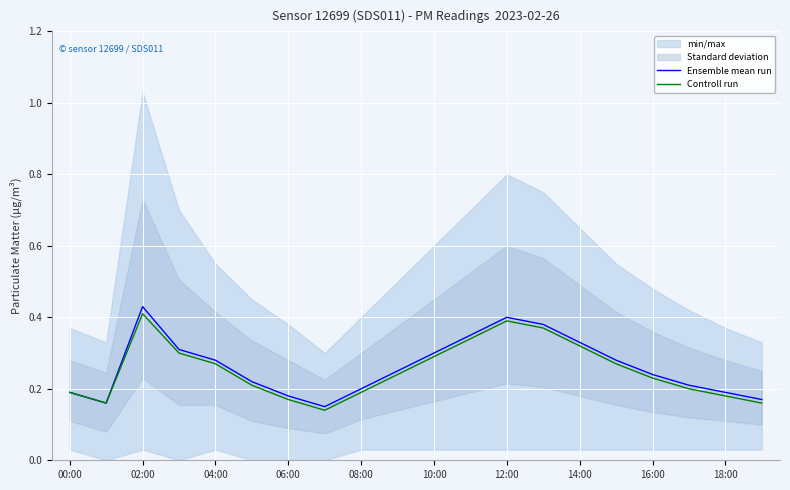

Which series has the largest total across all categories?

Ensemble mean run